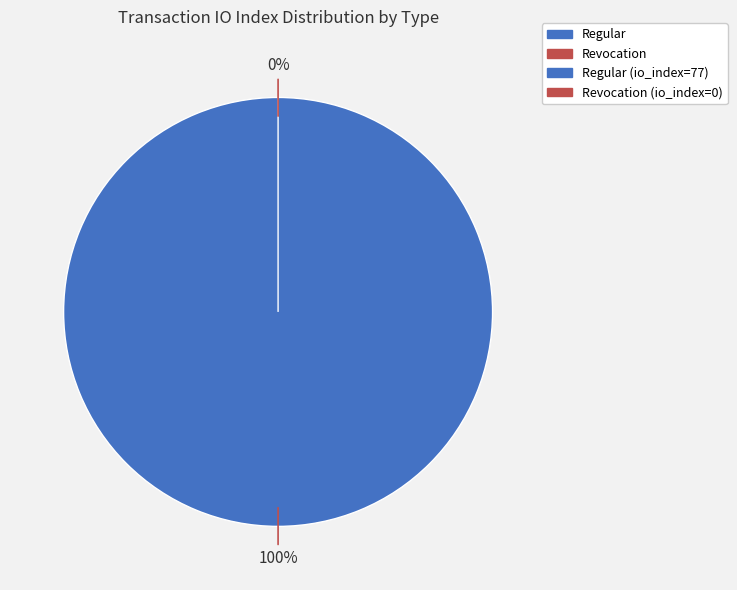

What is the majority slice?

Regular (io_index=77)